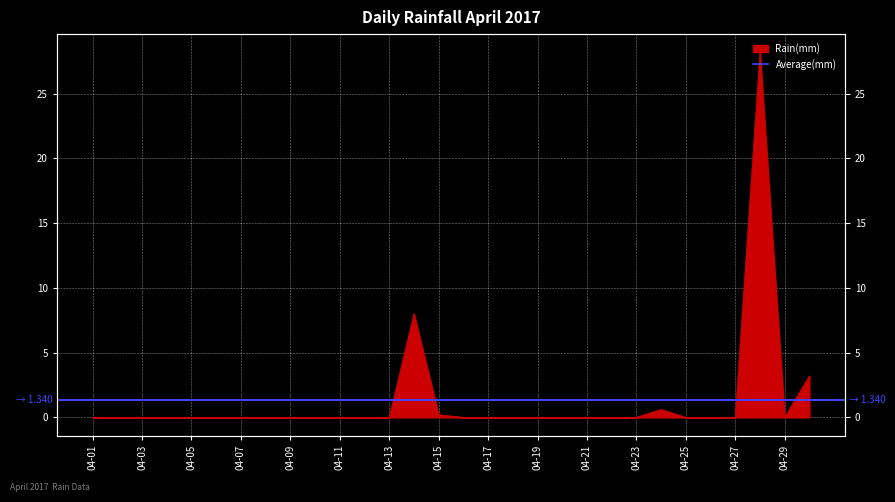

Which label corresponds to the largest value in the chart?

2017-04-28